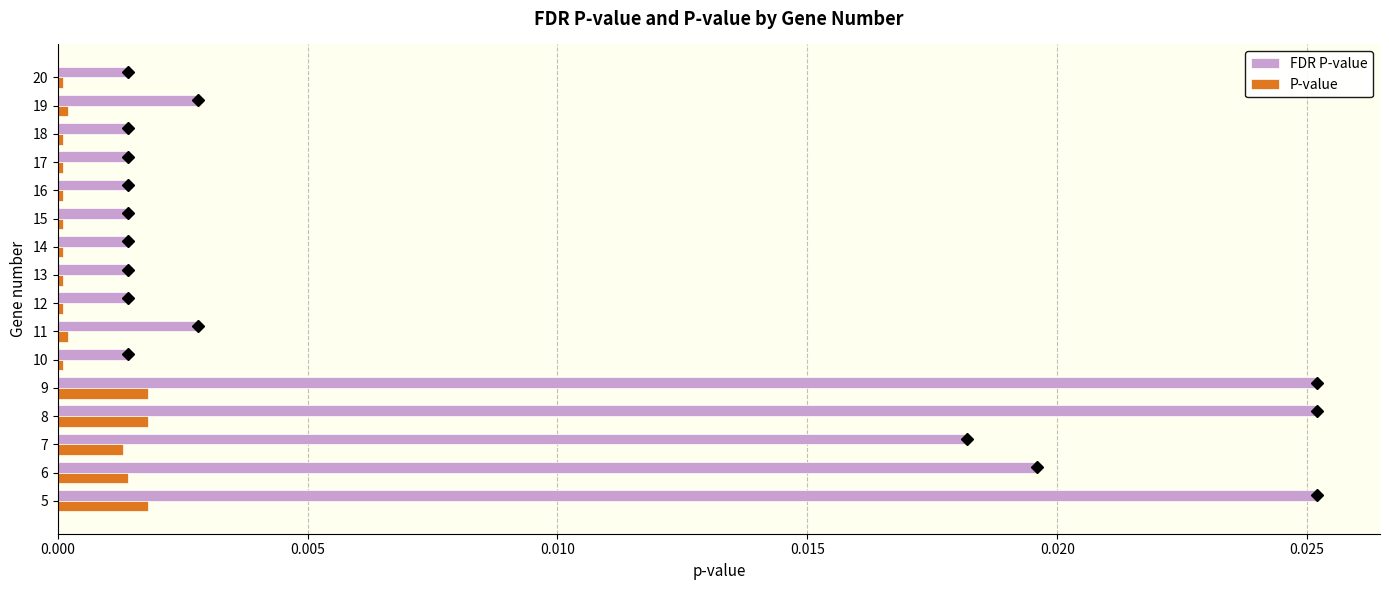

The FDR P-value series shows 0.0 at 6. True or false?

True